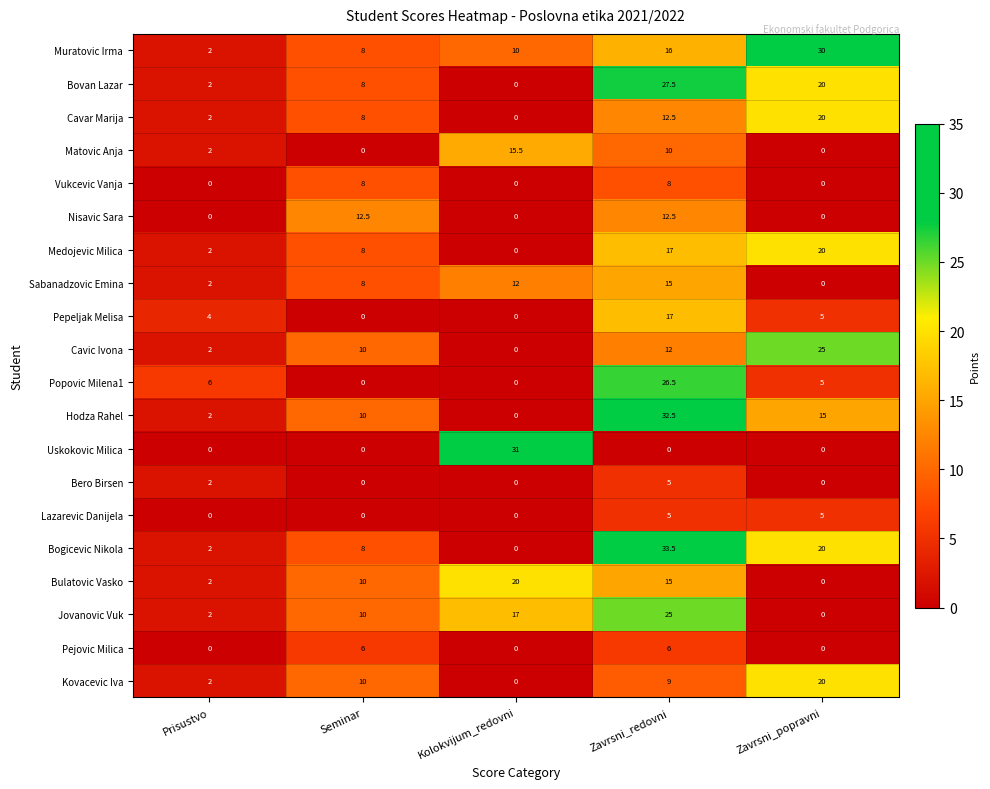

What is the difference between the maximum and minimum values in the Lazarevic Danijela series?

5.0